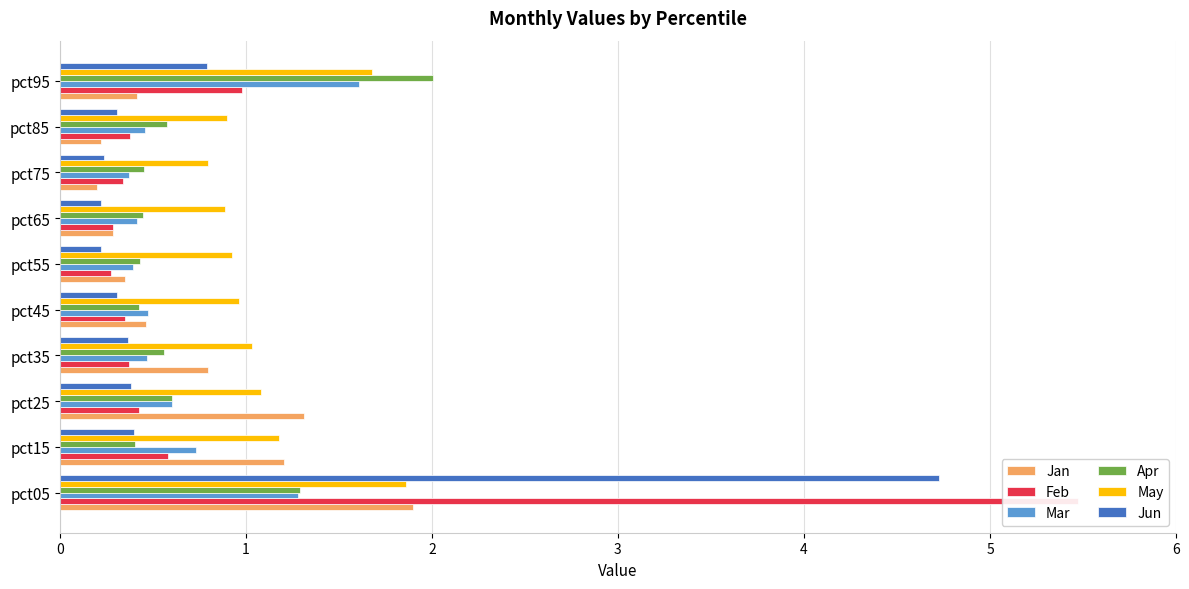

What is the highest value of the Jan series?

1.9